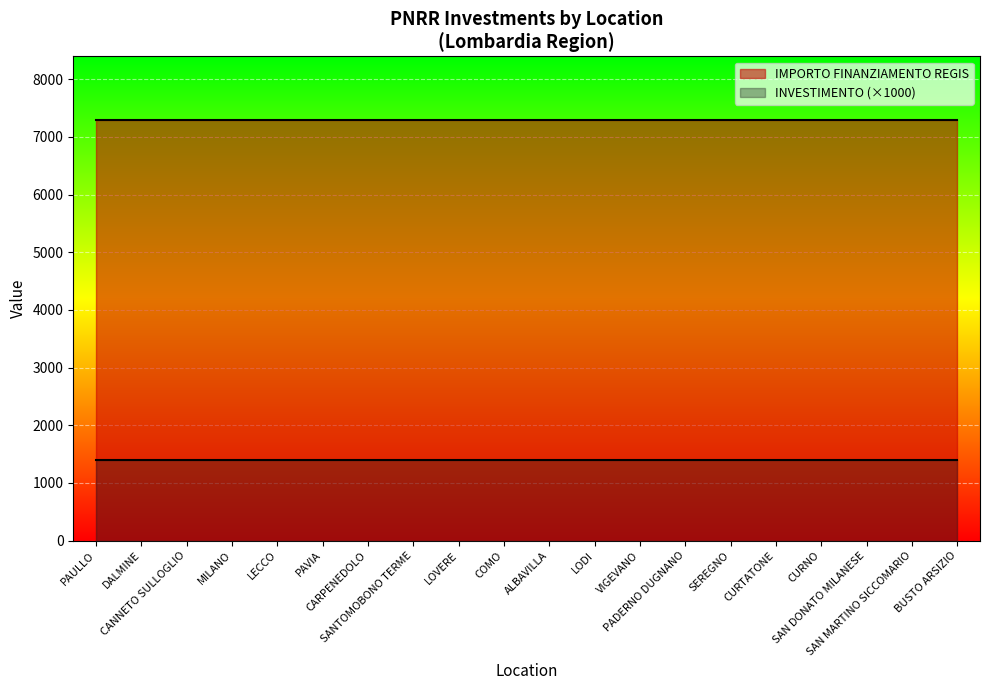

True or false: IMPORTO FINANZIAMENTO REGIS and INVESTIMENTO intersect in this chart.

False